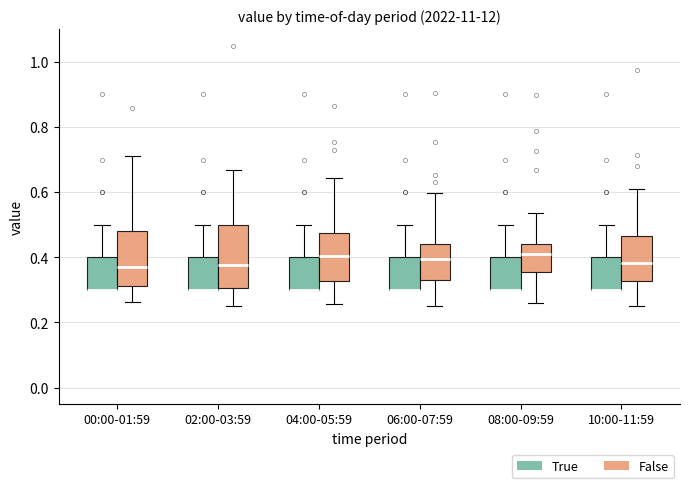

Reading left to right, read every box against the y-axis: the position of its median line, the range the box covers, and the ends of its whiskers. The values are not printed on the chart, so give them approximately, as read against the axis.

00:00-01:59 (True): median 0.30 (drawn on the box's lower edge), box 0.30 to 0.40, whiskers 0.30 to 0.50
00:00-01:59 (False): median 0.36, box 0.32 to 0.48, whiskers 0.26 to 0.72
02:00-03:59 (True): median 0.30 (drawn on the box's lower edge), box 0.30 to 0.40, whiskers 0.30 to 0.50
02:00-03:59 (False): median 0.38, box 0.30 to 0.50, whiskers 0.26 to 0.66
04:00-05:59 (True): median 0.30 (drawn on the box's lower edge), box 0.30 to 0.40, whiskers 0.30 to 0.50
04:00-05:59 (False): median 0.40, box 0.32 to 0.48, whiskers 0.26 to 0.64
06:00-07:59 (True): median 0.30 (drawn on the box's lower edge), box 0.30 to 0.40, whiskers 0.30 to 0.50
06:00-07:59 (False): median 0.40, box 0.32 to 0.44, whiskers 0.26 to 0.60
08:00-09:59 (True): median 0.30 (drawn on the box's lower edge), box 0.30 to 0.40, whiskers 0.30 to 0.50
08:00-09:59 (False): median 0.40, box 0.36 to 0.44, whiskers 0.26 to 0.54
10:00-11:59 (True): median 0.30 (drawn on the box's lower edge), box 0.30 to 0.40, whiskers 0.30 to 0.50
10:00-11:59 (False): median 0.38, box 0.32 to 0.46, whiskers 0.26 to 0.60